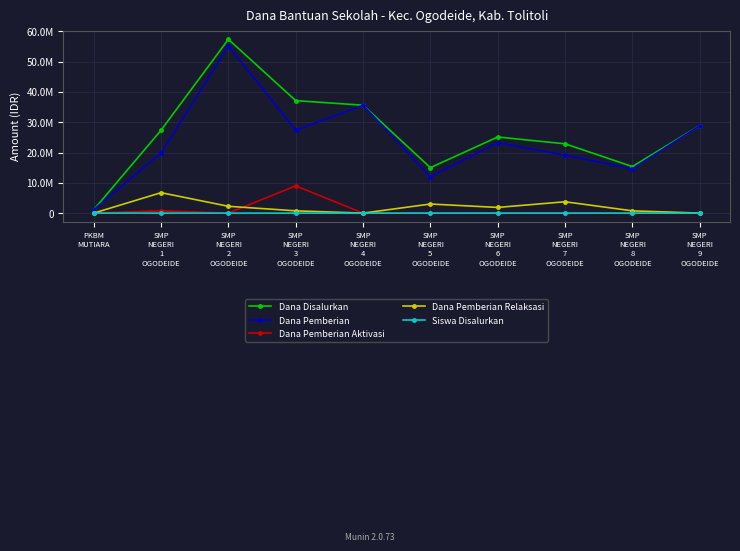

What are all the series names shown in the legend?

Dana Disalurkan, Dana Pemberian, Dana Pemberian Aktivasi, Dana Pemberian Relaksasi, Siswa Disalurkan